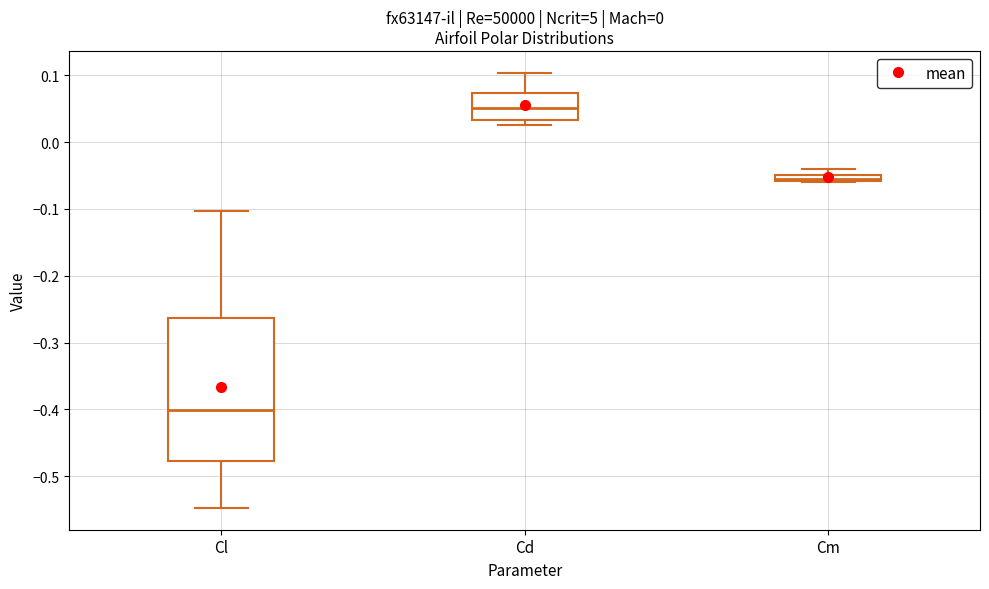

Where is the lower edge of the box for Cm on the y-axis? The values are not printed on the chart, so give them approximately, as read against the axis.

-0.06